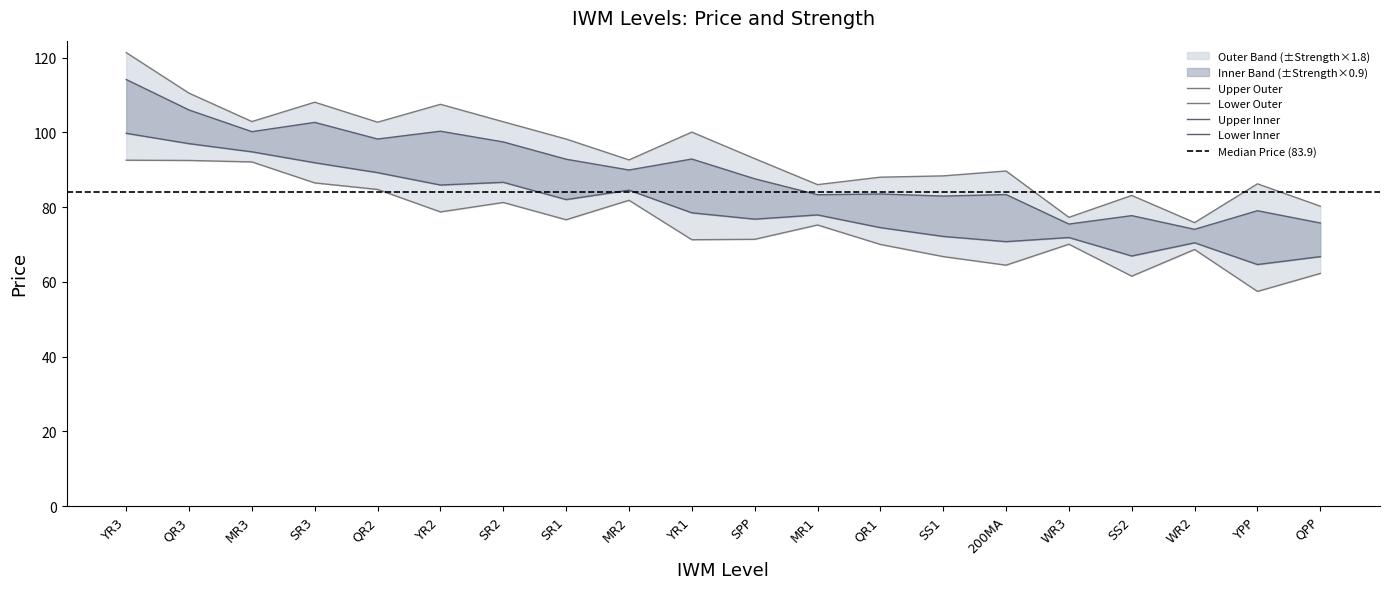

Reading left to right, what are all the values shown in this chart?

YR3=114.2	QR3=106.0	MR3=100.2	SR3=102.7	QR2=98.2	YR2=100.3	SR2=97.4	SR1=92.8	MR2=89.9	YR1=92.9	SPP=87.6	MR1=83.3	QR1=83.5	SS1=83.0	200MA=83.4	WR3=75.5	SS2=77.7	WR2=74.1	YPP=79.0	QPP=75.8